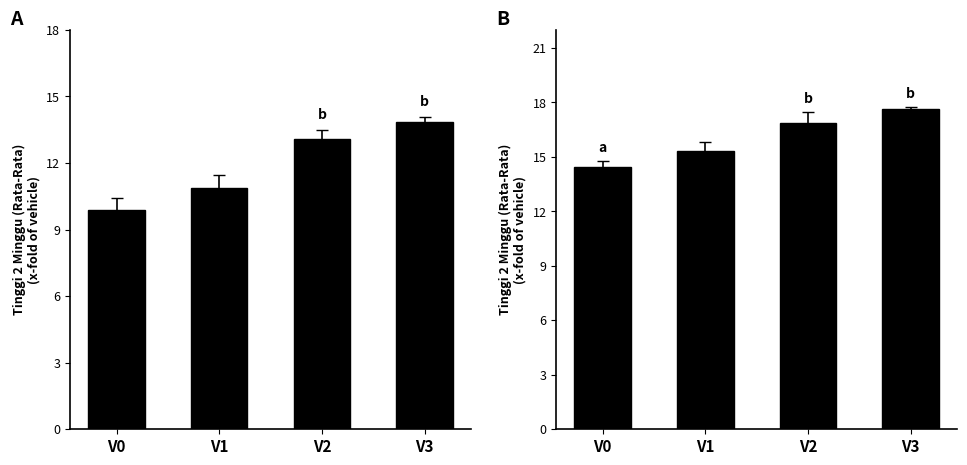

What is the sum of the P1 values at V2 and V0?

31.3